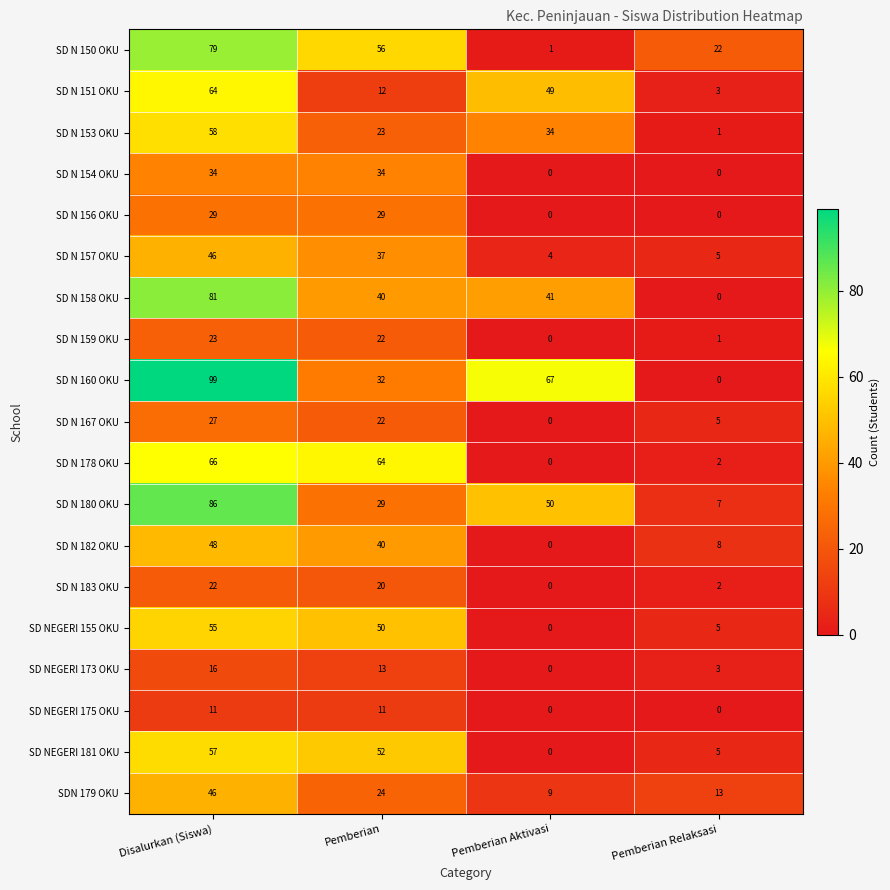

At which label is SD N 158 OKU closest to 40?

Pemberian